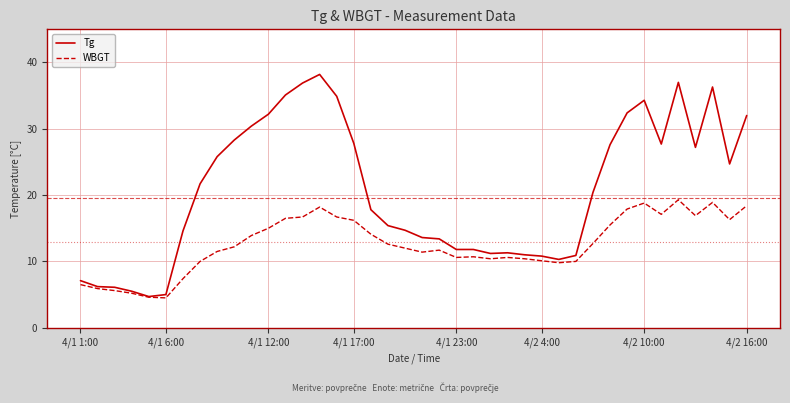

What is the highest value of the WBGT series?

19.3